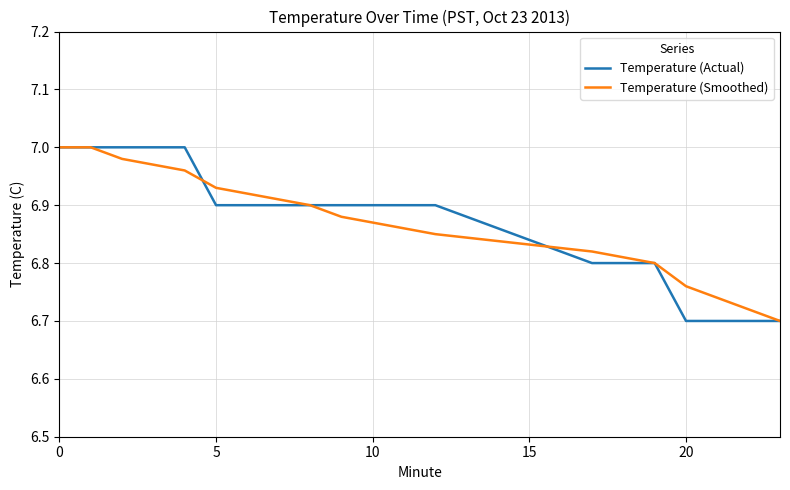

Reading right to left, transcribe all the data shown in this chart.

Temperature (Actual): 6.7	6.7	6.7	6.7	6.8	6.8	6.8	6.9	6.9	6.9	6.9	6.9	6.9	6.9	6.9	7.0	7.0	7.0	7.0	7.0
Temperature (Smoothed): 6.7	6.7	6.7	6.8	6.8	6.8	6.8	6.8	6.9	6.9	6.9	6.9	6.9	6.9	6.9	7.0	7.0	7.0	7.0	7.0